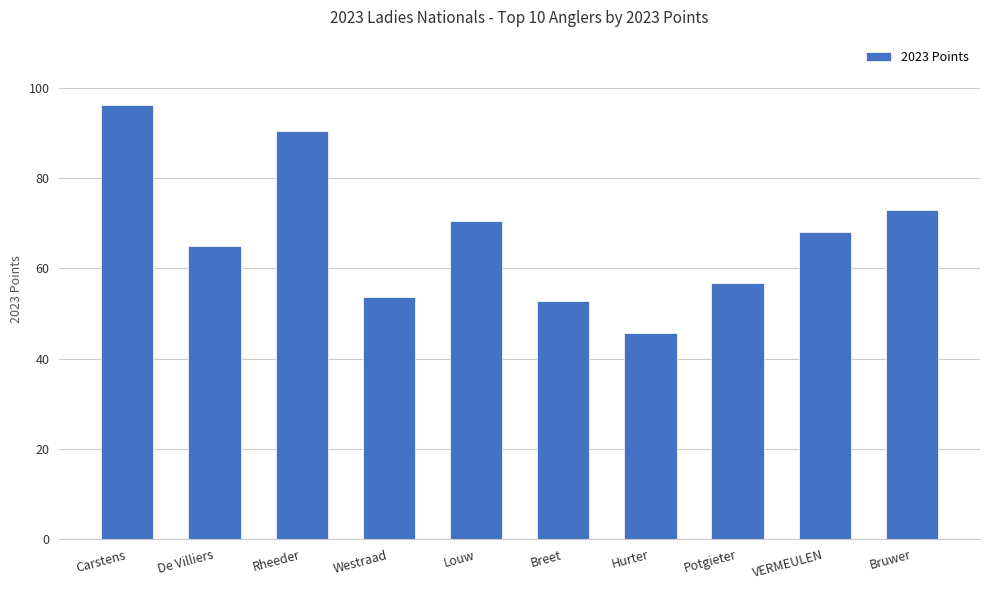

Which has a higher value, Hurter or Potgieter?

Potgieter